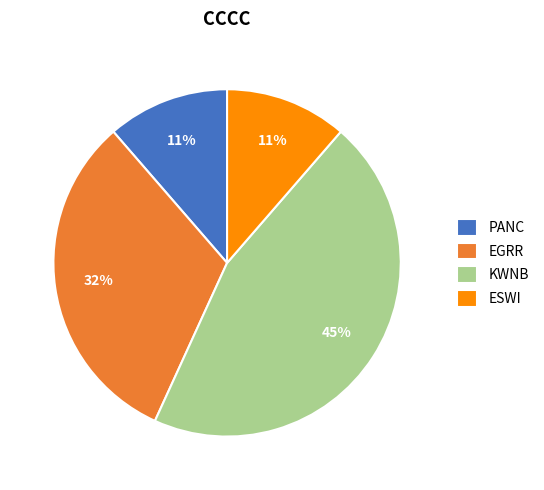

What is the largest slice in the pie chart?

KWNB